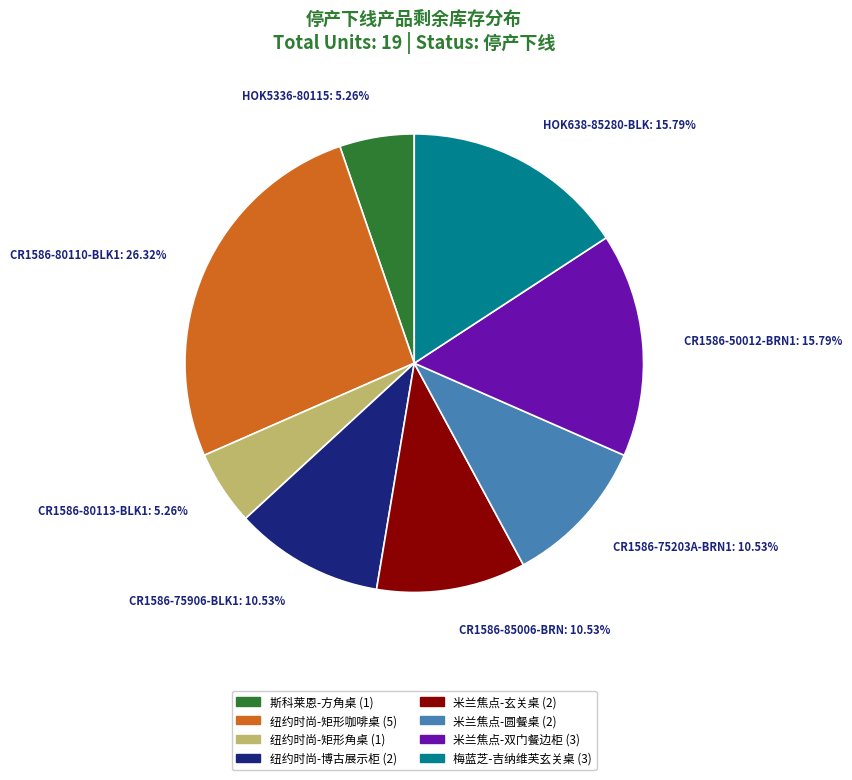

Does CR1586-85006-BRN represent more than half of the total?

No